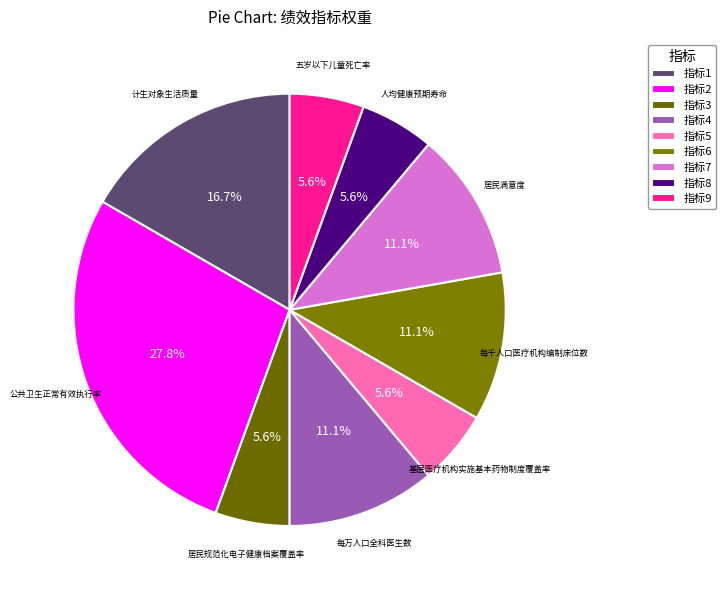

How many slices are in this pie chart?

9